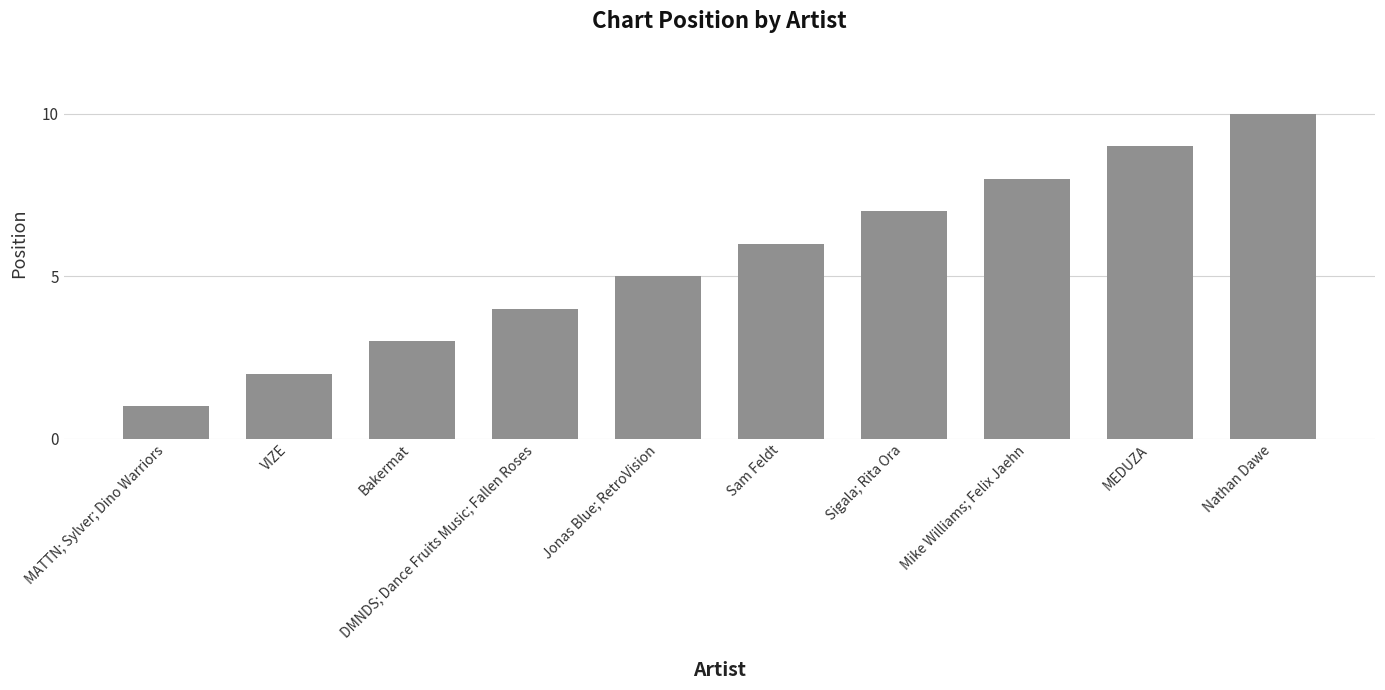

How many data points are less than 6?

5